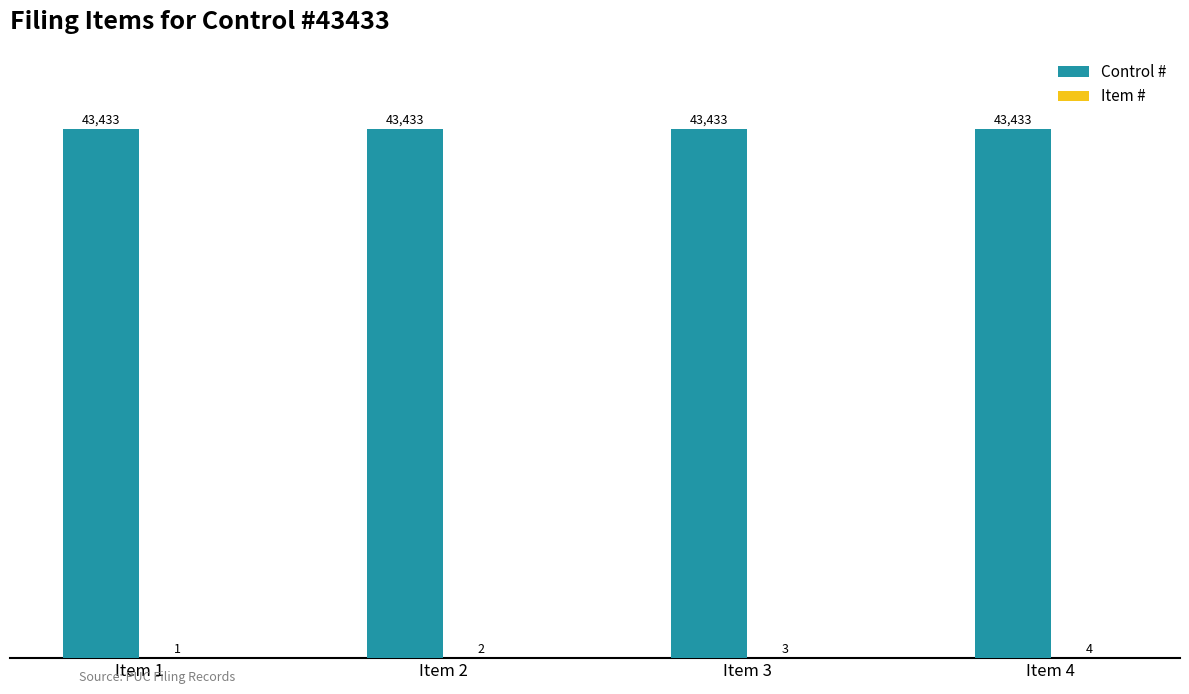

Is it true that Control # equals 43433 at Item 1?

True